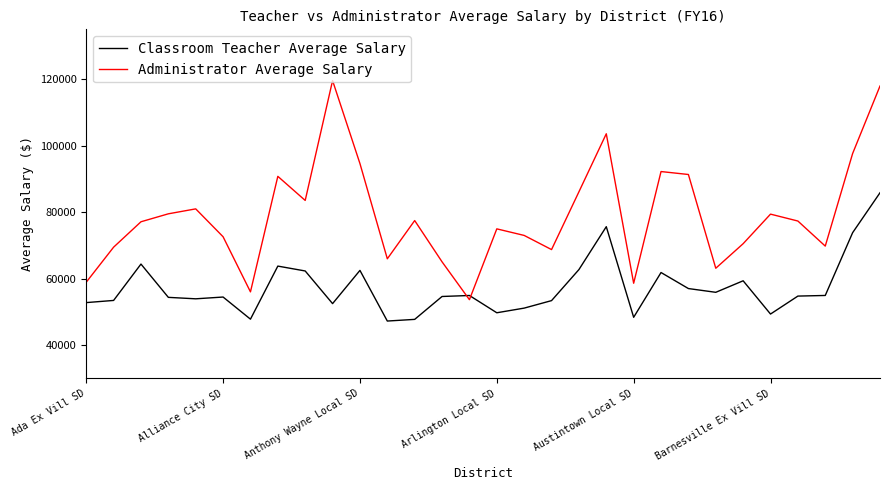

What is the minimum value for Administrator Average Salary?

53685.7